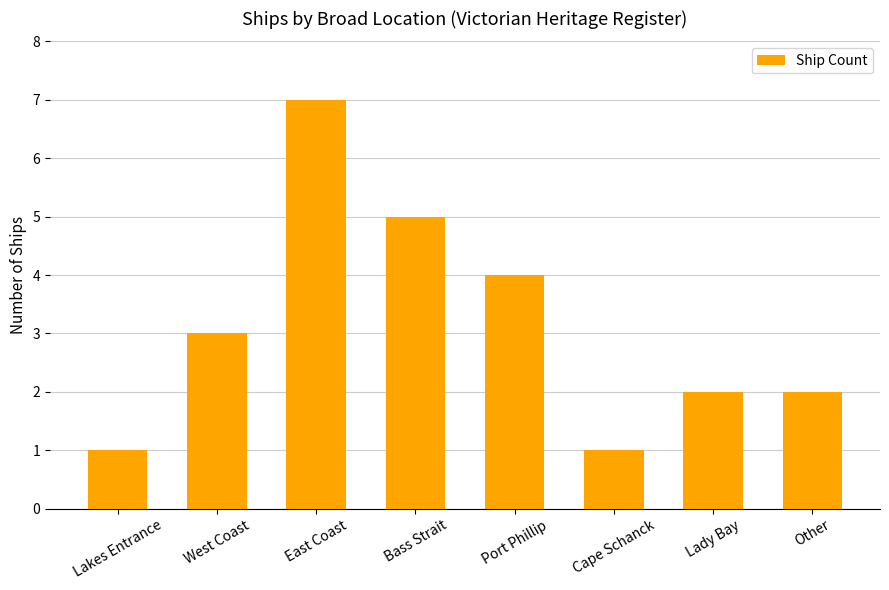

What is the value of the 2nd bar from the left?

3